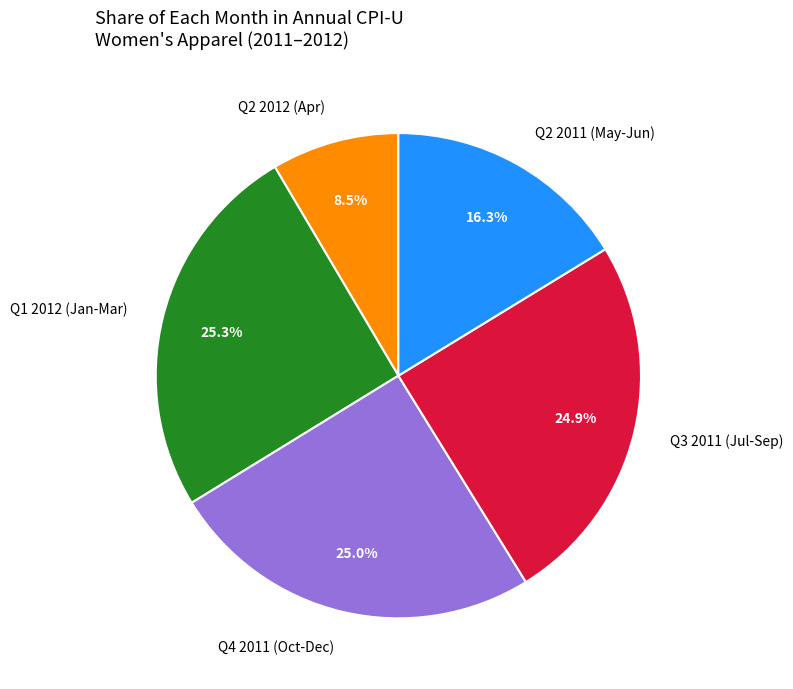

What is the smallest slice in the pie chart?

Q2 2012 (Apr)